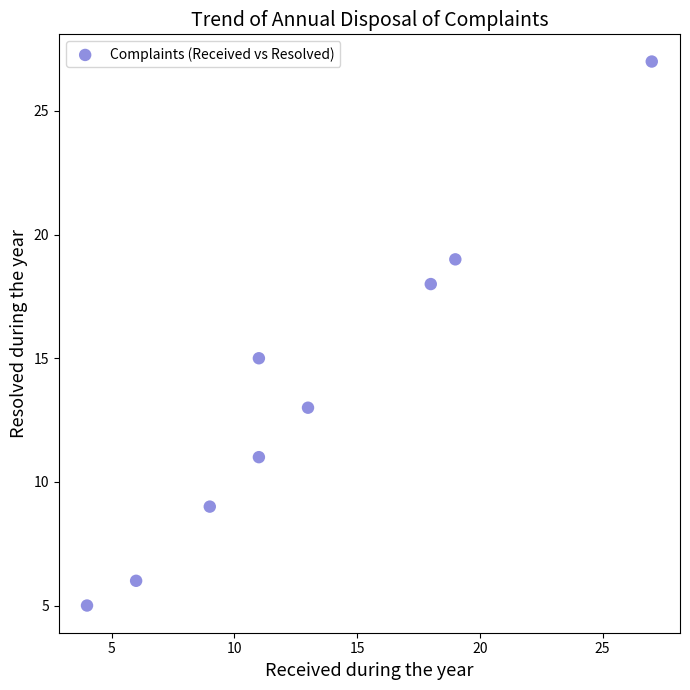

What is the average X value?

13